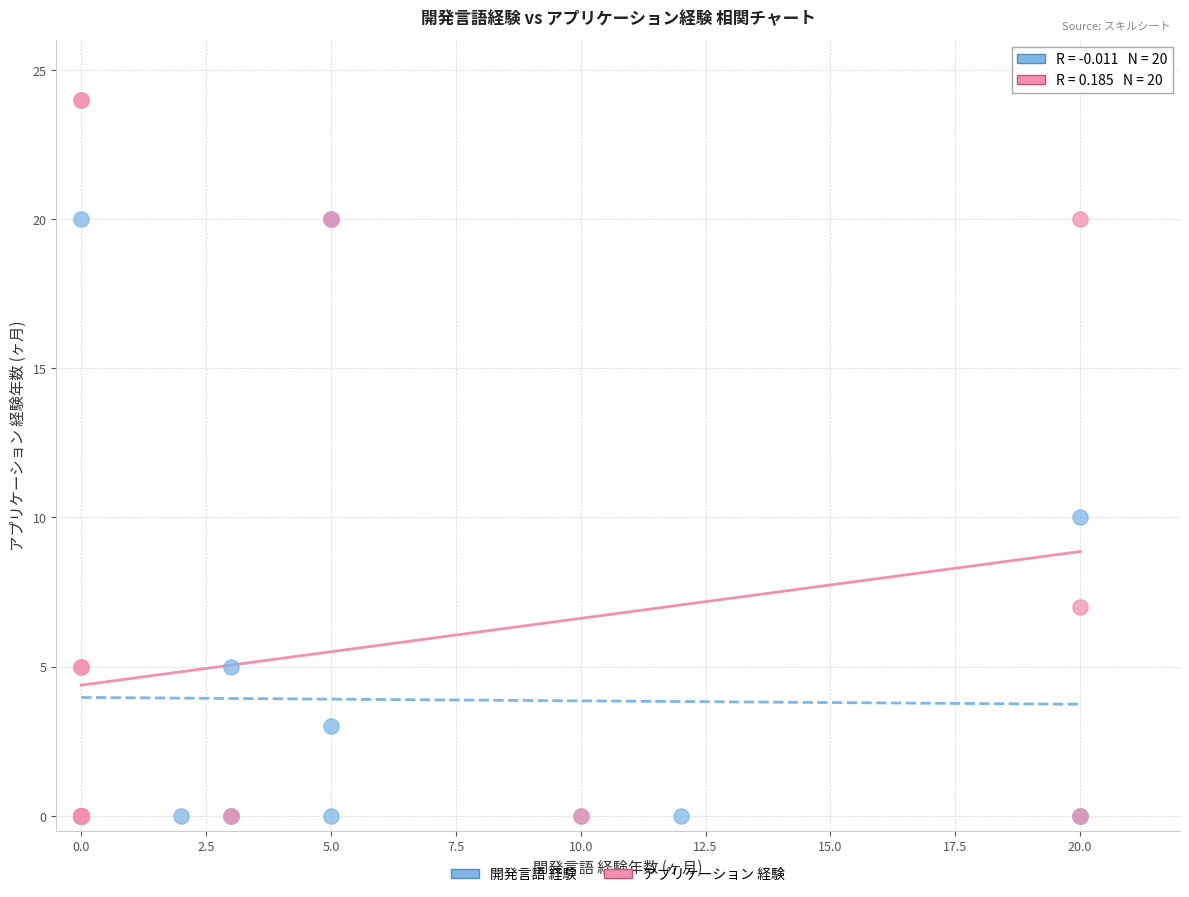

Which series has the widest spread of Y values?

アプリケーション 経験